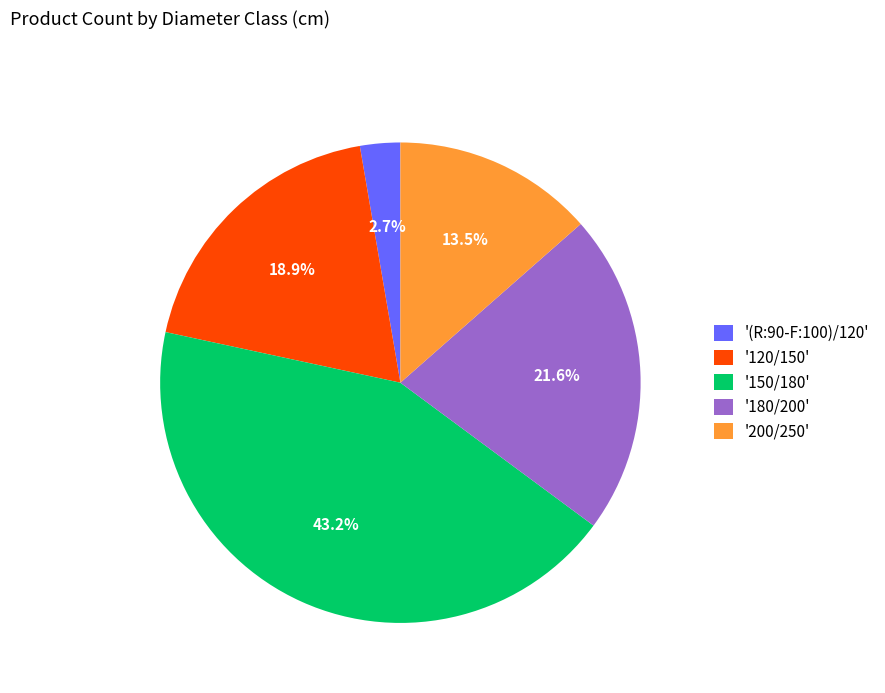

Rank the categories by value from lowest to highest.

'(R:90-F:100)/120', '200/250', '120/150', '180/200', '150/180'